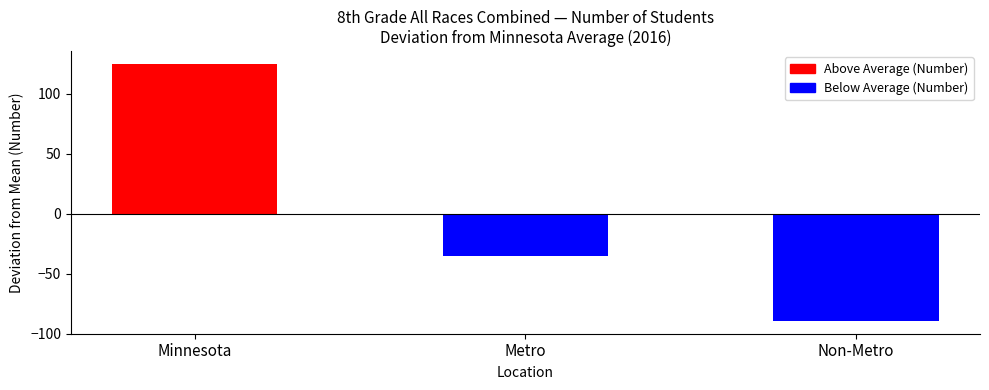

What is the change in value from Minnesota to Metro?

-160.0